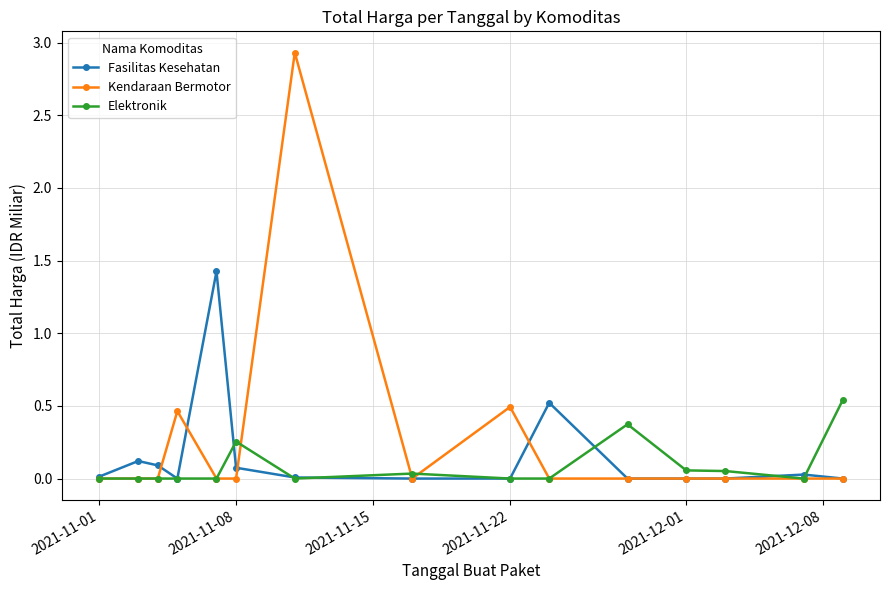

Rank the series by their maximum value, from lowest to highest.

Elektronik, Fasilitas Kesehatan, Kendaraan Bermotor